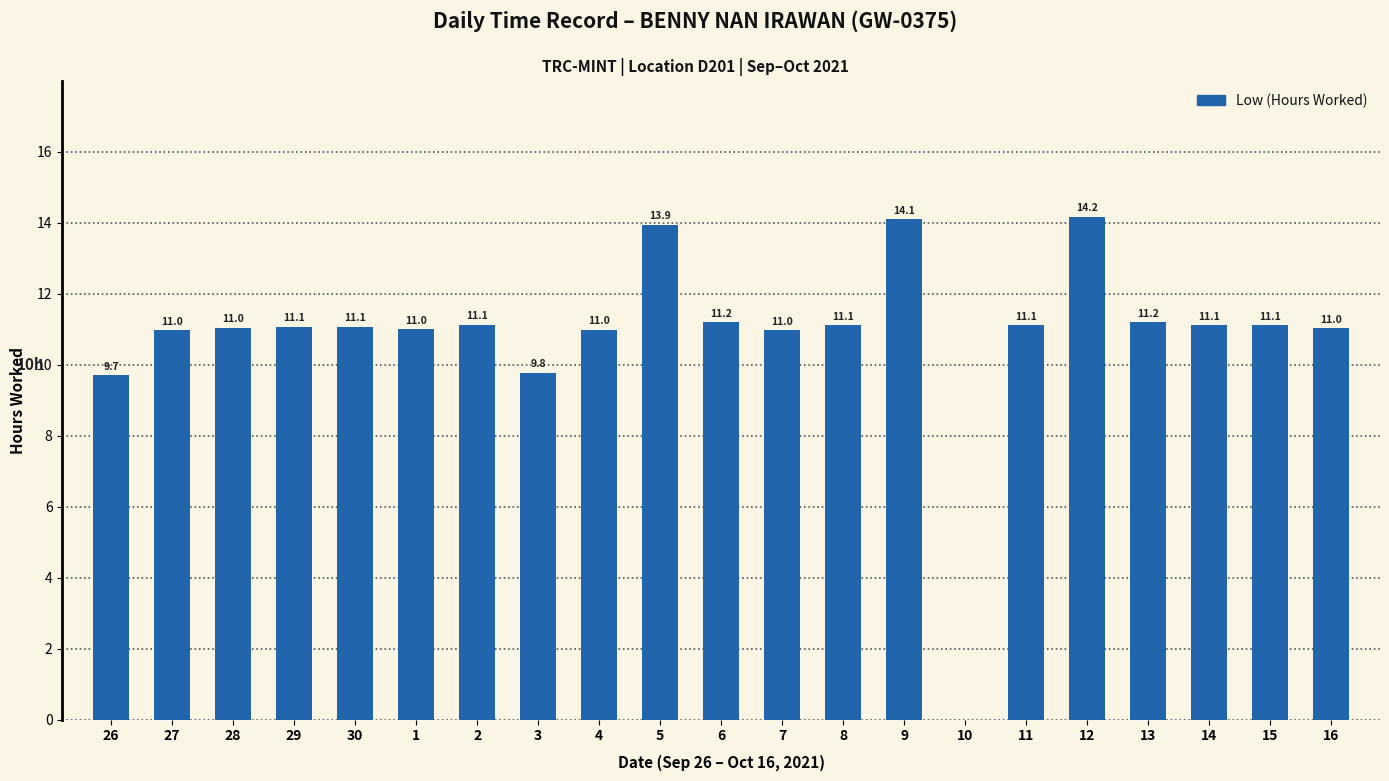

The chart shows a value of 11.1 at 8. True or false?

True